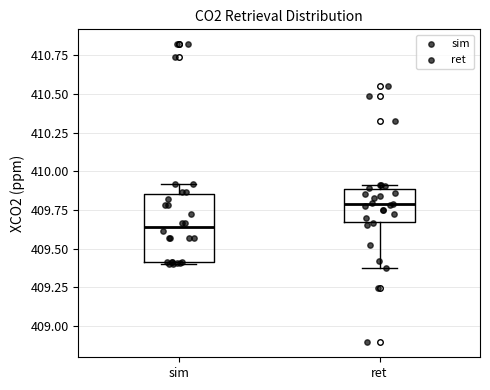

Where is the upper edge of the box for sim on the y-axis? The values are not printed on the chart, so give them approximately, as read against the axis.

409.85